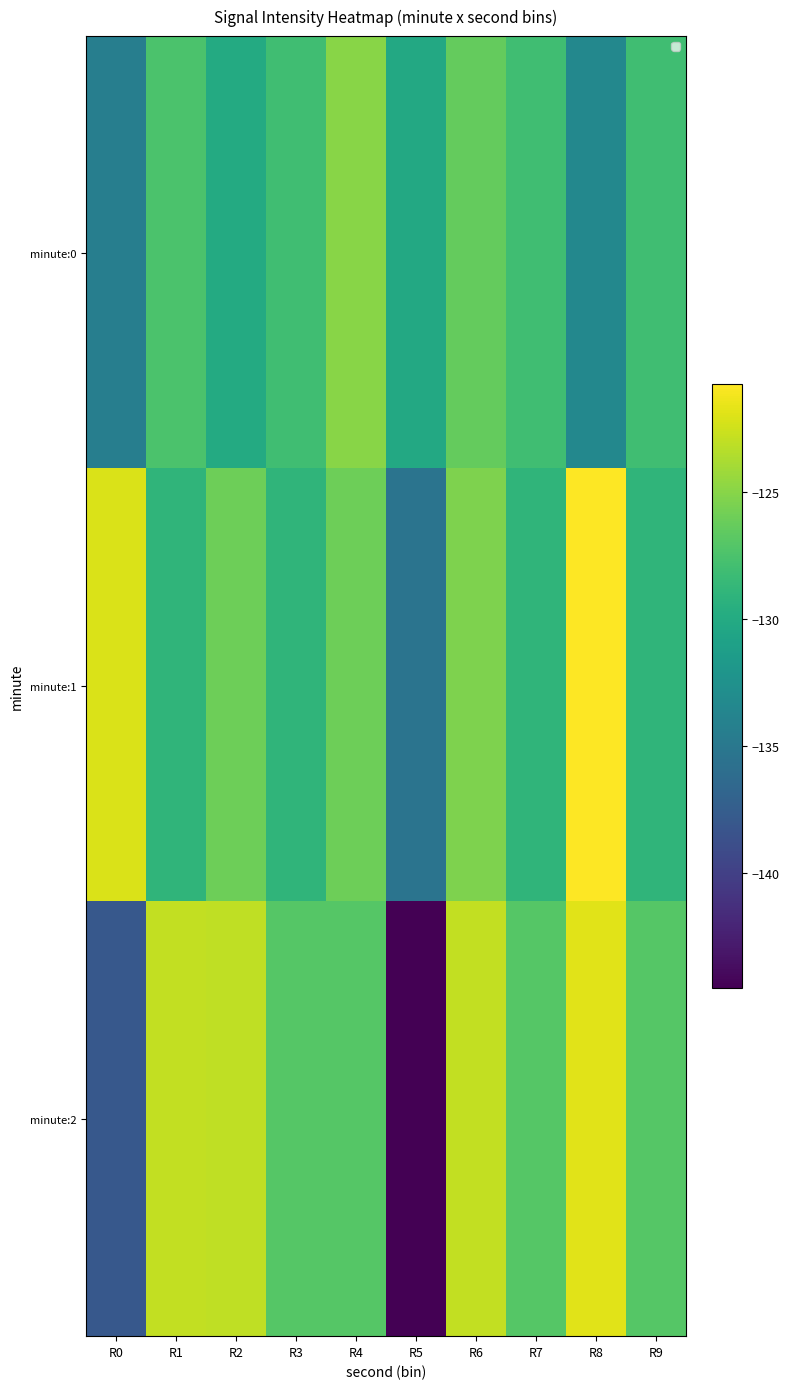

How many data points does each series have?

10